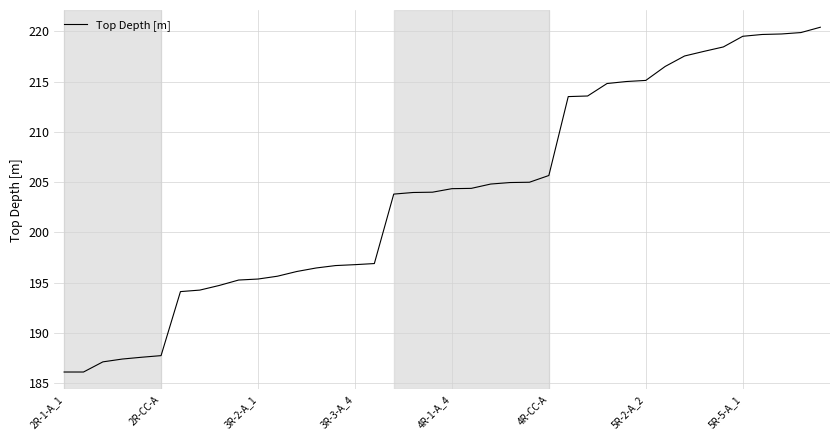

What is the greatest value displayed?

220.4